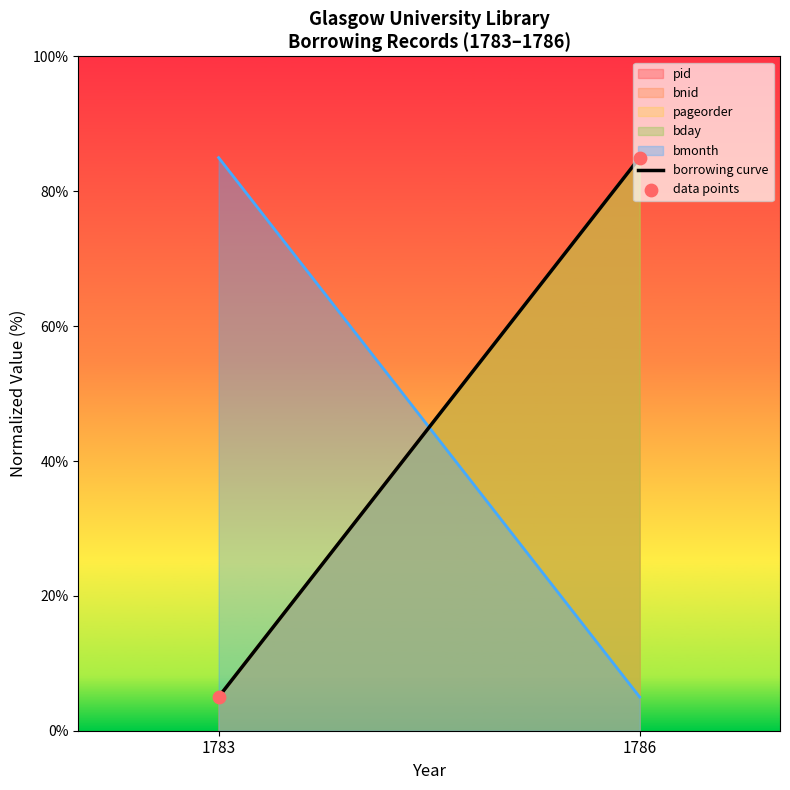

At which category is the sum across all series the highest?

1786